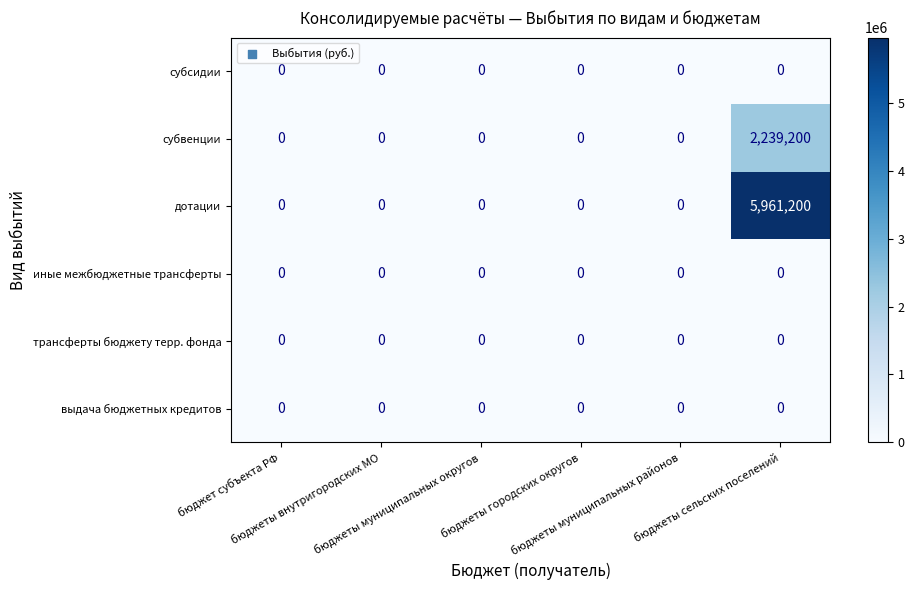

Which series has the widest spread of values?

дотации